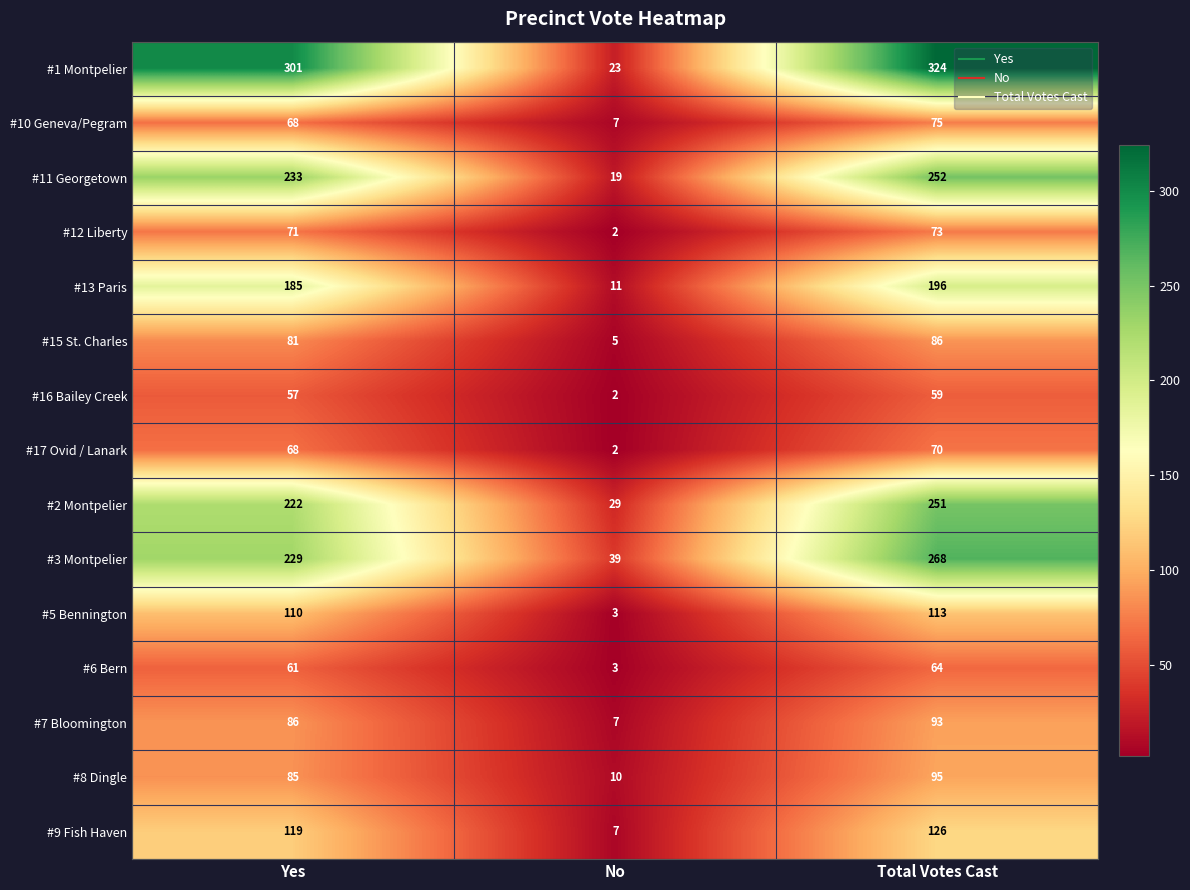

Which series has the largest range (max minus min)?

#1 Montpelier